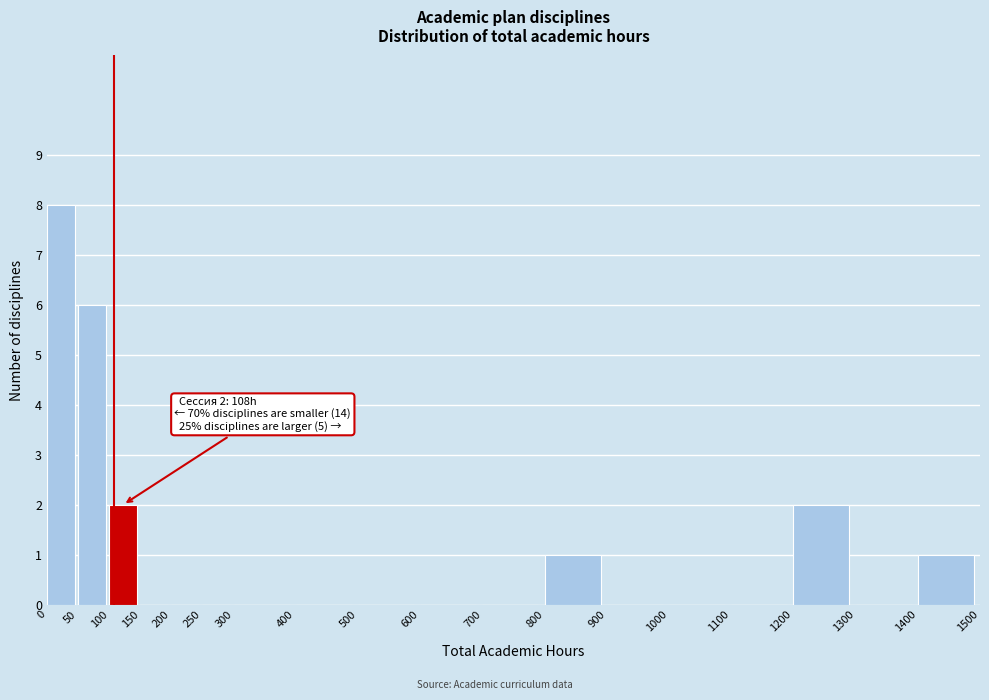

Which range on the x-axis has the tallest bar?

0 to 50